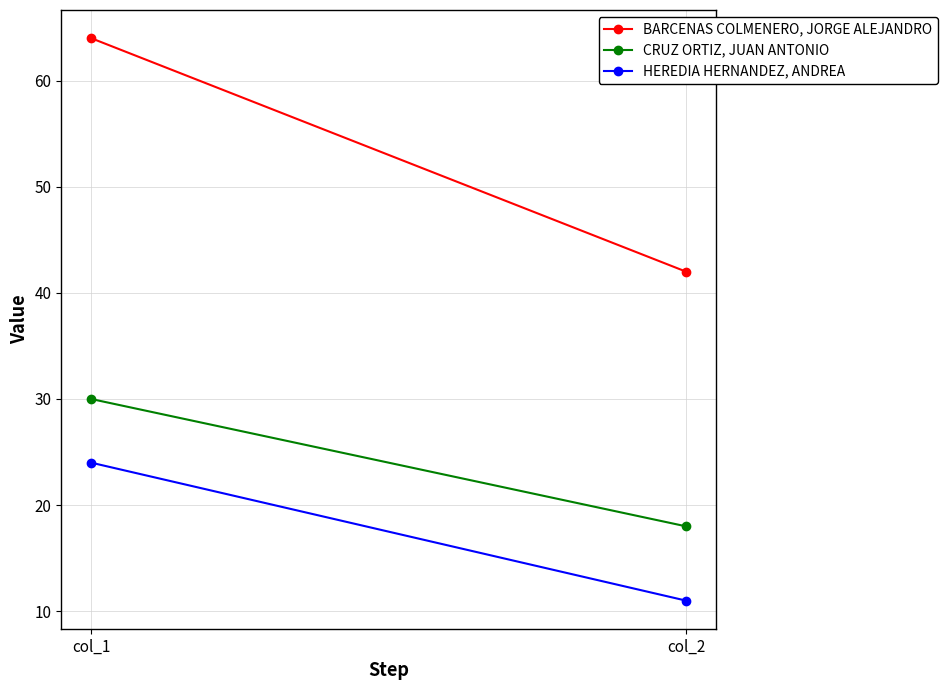

How many distinct data groups are displayed?

3